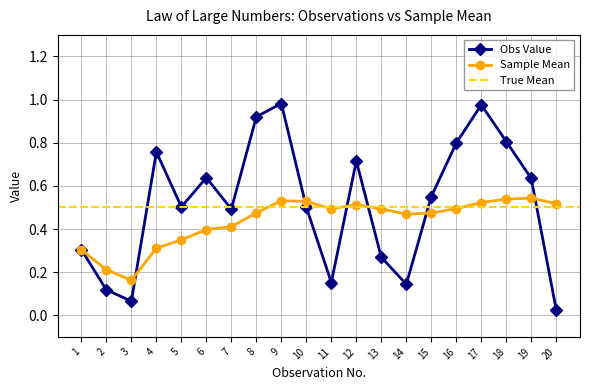

How many lines are shown in the chart?

2